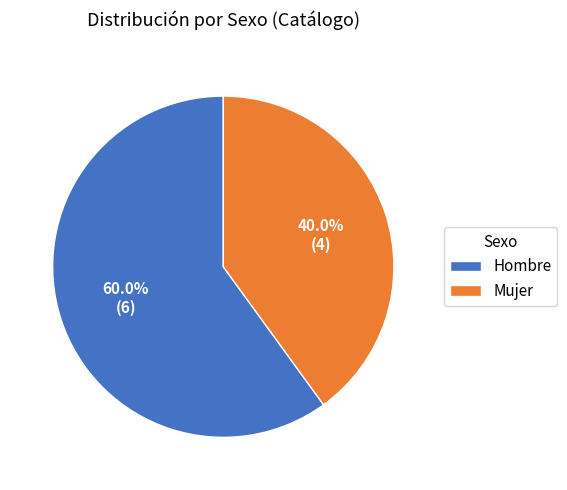

Approximately how many times larger is the value at Hombre compared to Mujer?

1.5